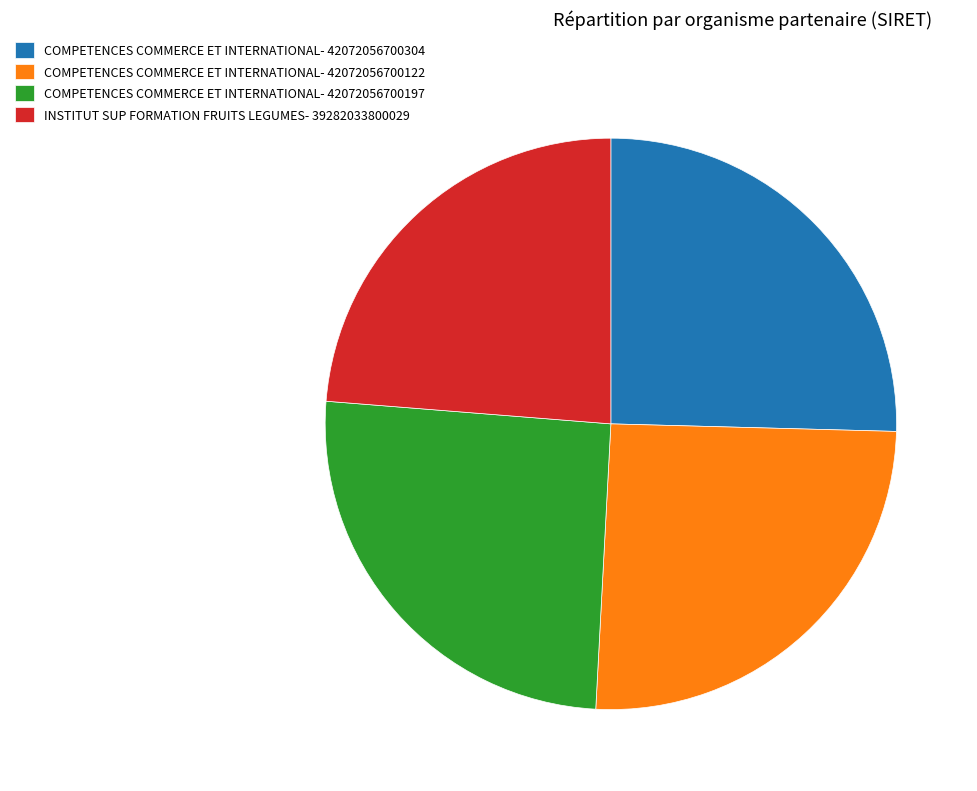

What is the smallest slice in the pie chart?

INSTITUT SUP FORMATION FRUITS LEGUMES- 39282033800029